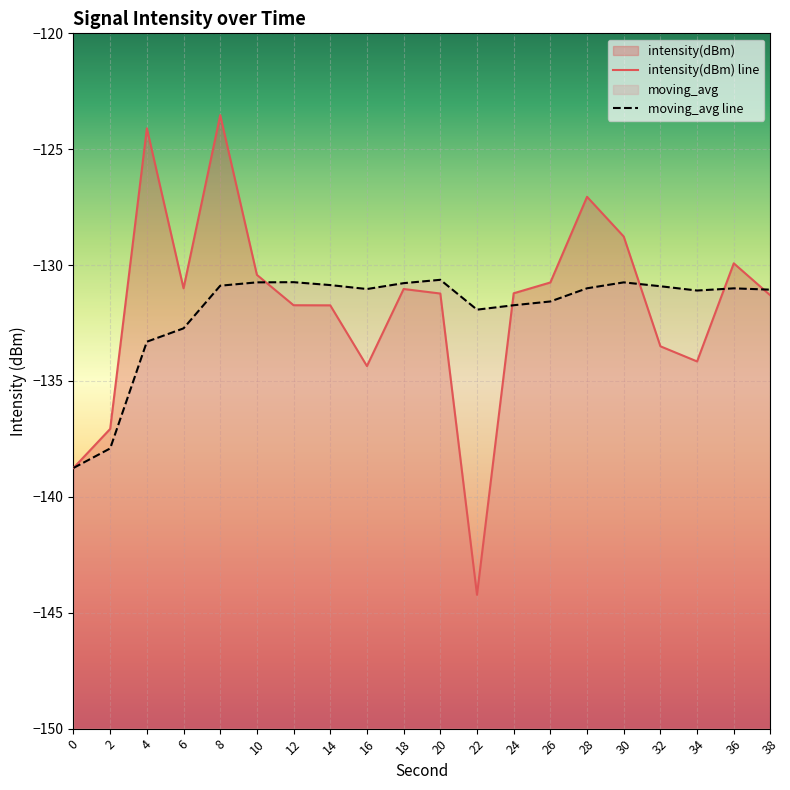

Where is moving_avg nearest to the value -134?

4